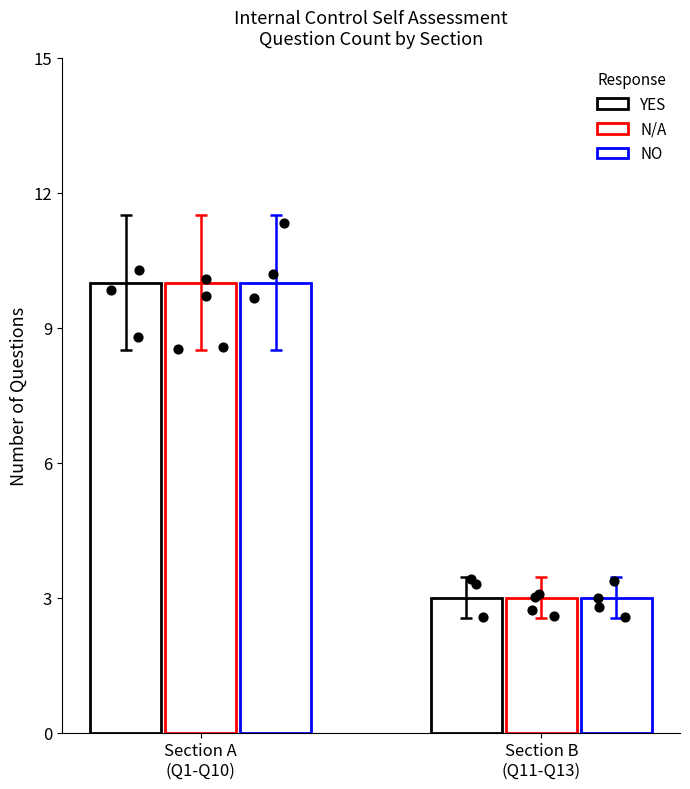

Which series contains the lowest Y value?

YES